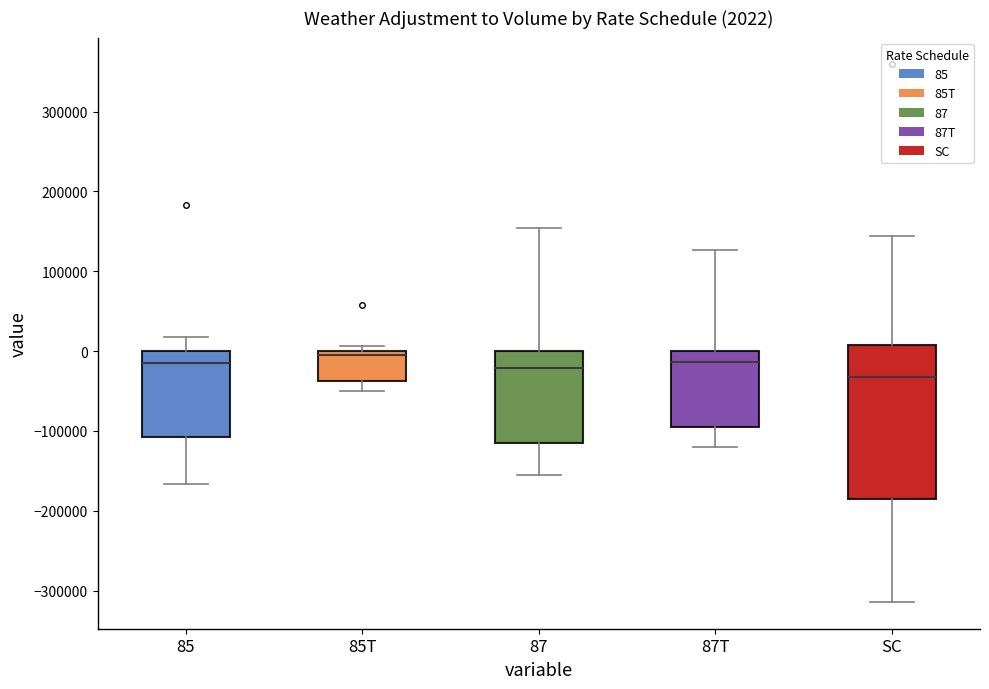

Comparing the boxes themselves (not the whiskers), which one is the tallest?

SC